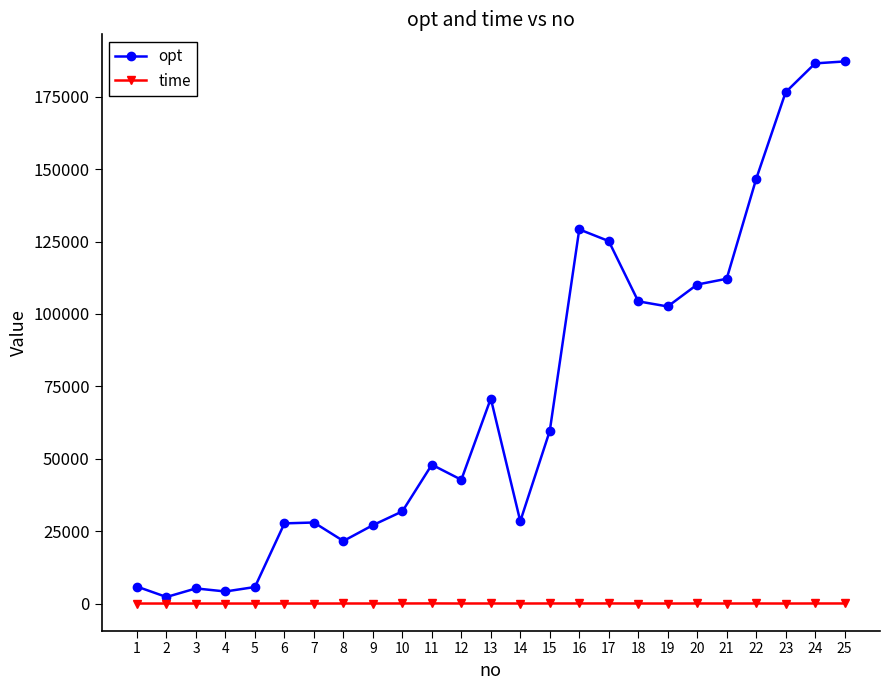

The value of time at 11 is 35.8. True or false?

True